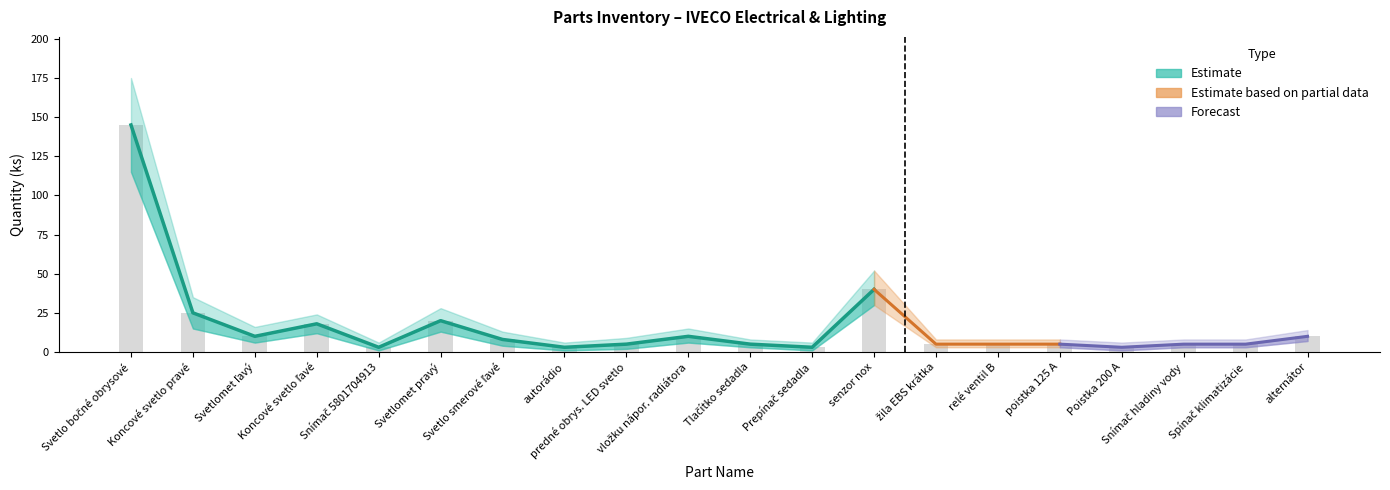

At which label is Počet ks (estimate) closest to 74?

senzor nox